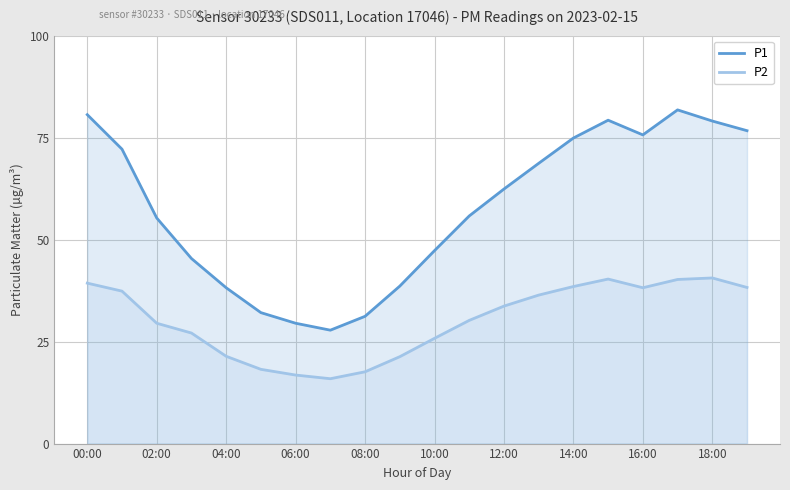

How many values in the P2 series are below 33?

10